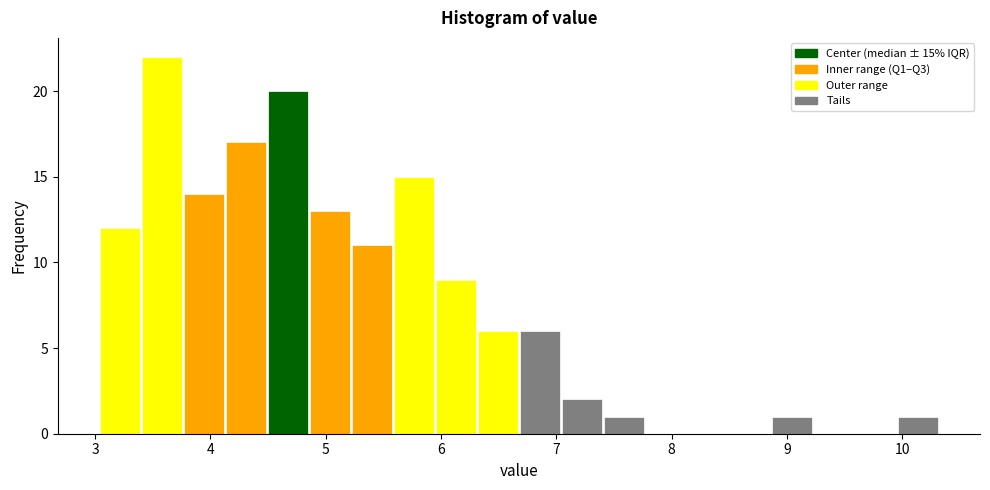

Around what value on the x-axis is the tallest bar? Give the approximate position of its centre, as read against the axis.

3.6